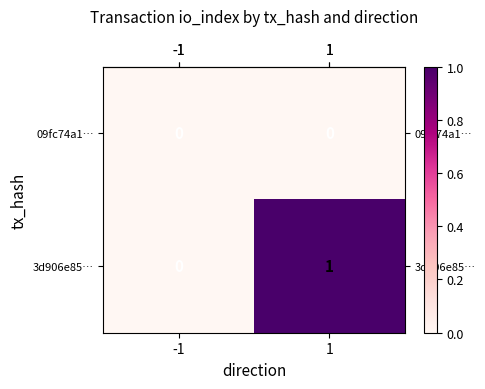

Is it true that 3d906e85… equals 2 at 1?

False